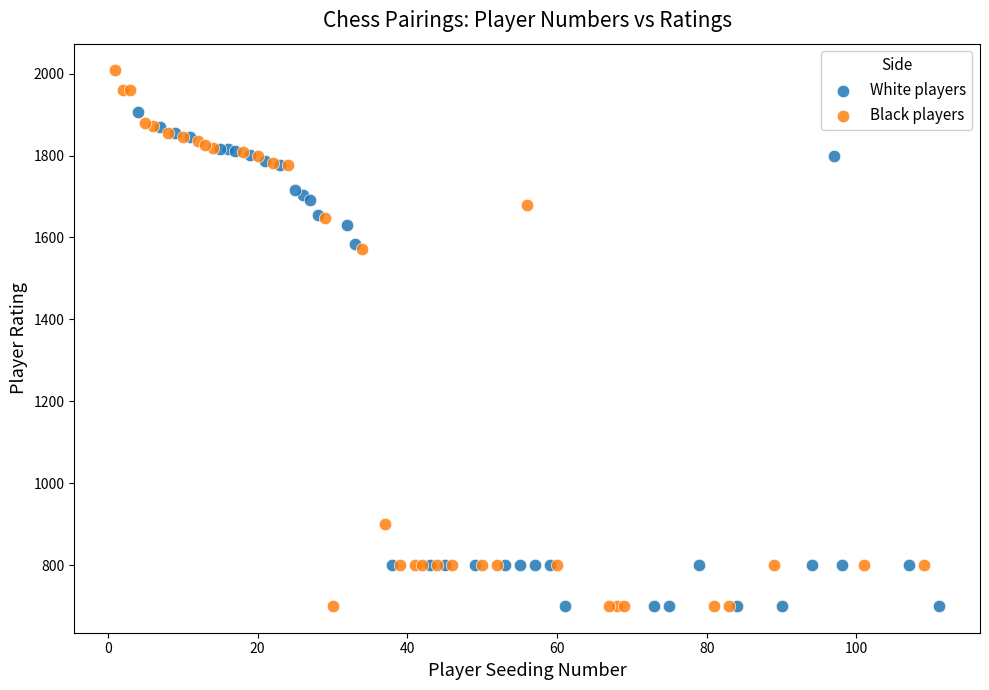

Which series has the largest Y range (max minus min)?

Black players